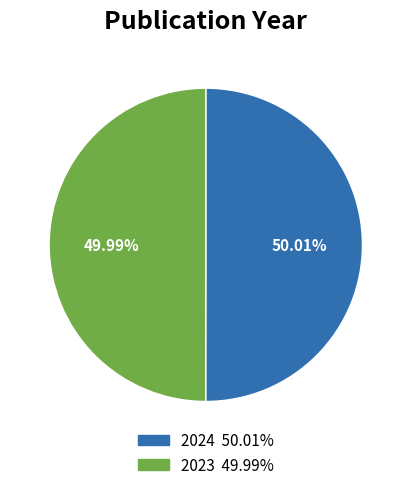

Is there a majority slice in this chart?

Yes